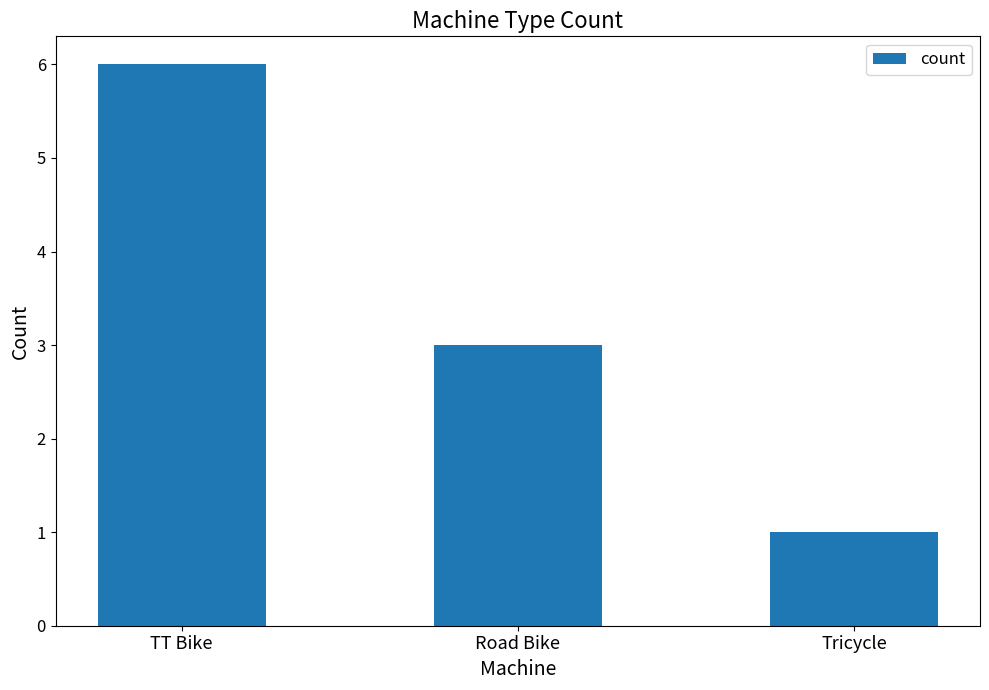

Are the bars grouped side by side (vs. stacked)?

No